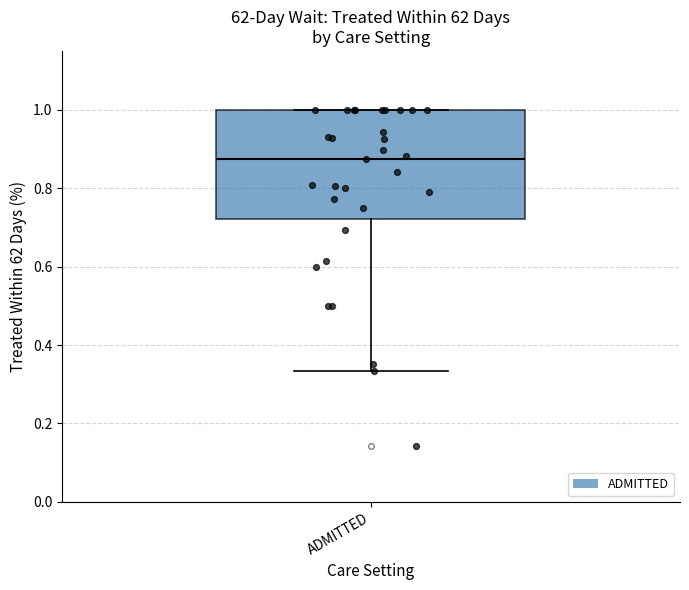

Transcribe this box plot: give where the median line is, the range the box spans, and where the two whiskers end, as read against the y-axis. The values are not printed on the chart, so give them approximately, as read against the axis.

median 0.88, box 0.72 to 1.00, whiskers 0.34 to 1.00